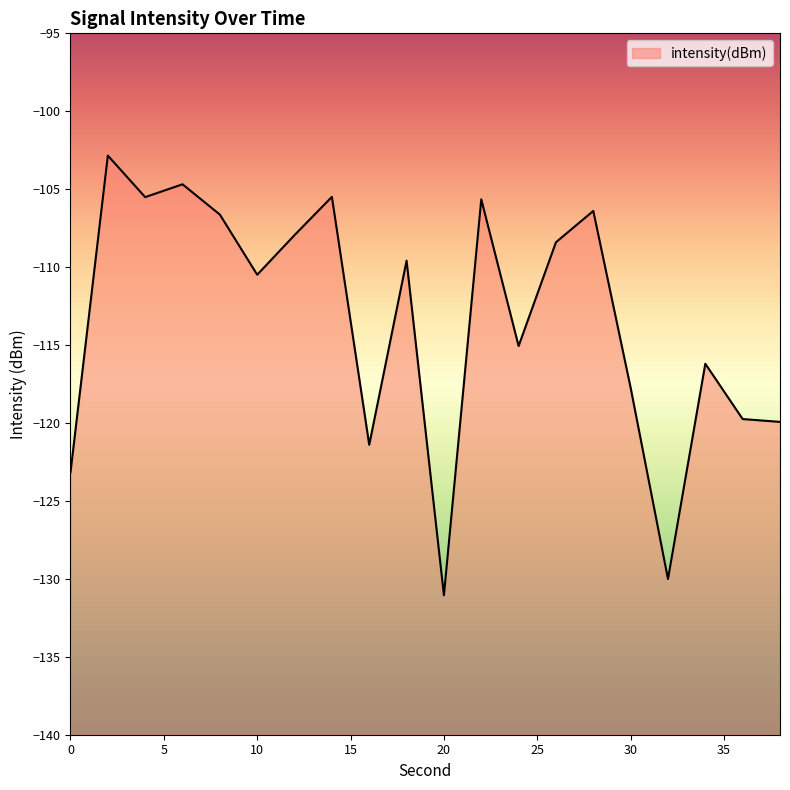

Reading left to right, list all the values displayed in this chart.

-123.2	-102.8	-105.5	-104.7	-106.6	-110.5	-107.9	-105.5	-121.4	-109.6	-131.1	-105.7	-115.1	-108.4	-106.4	-117.7	-130.0	-116.2	-119.7	-119.9